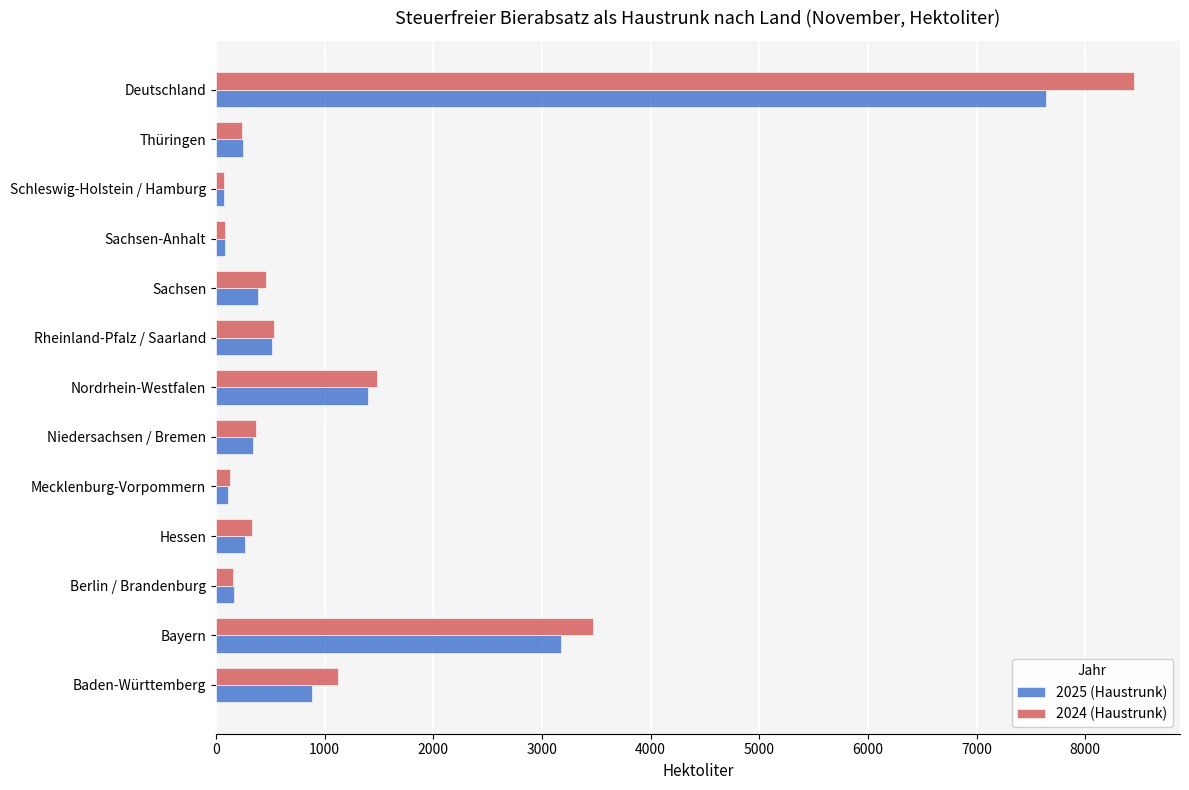

What is the average value of the 2025 (Haustrunk) series?

1175.5